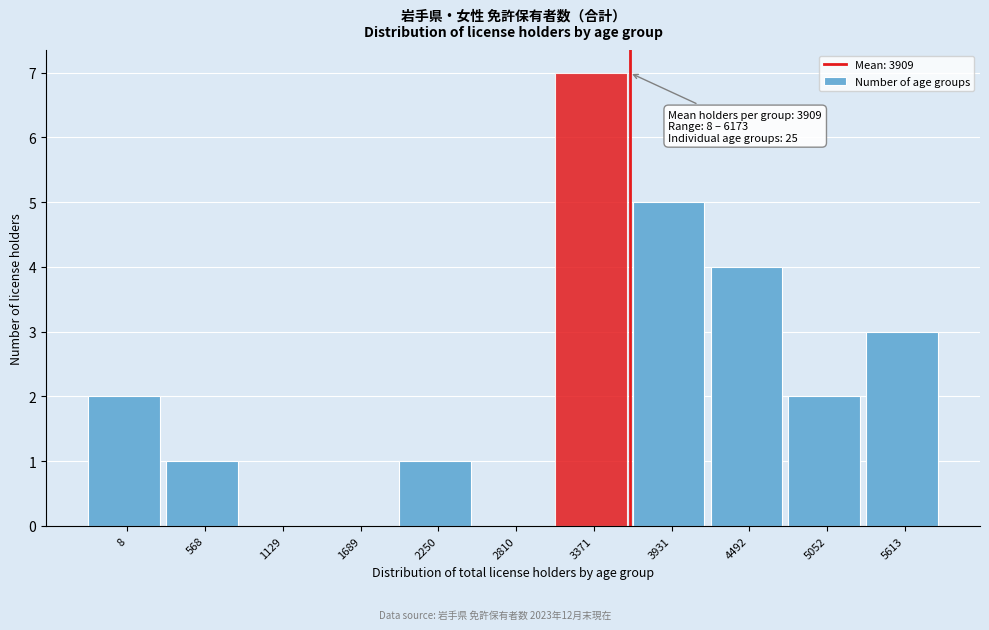

Reading left to right, extract all data points from this chart.

8=2	568=1	1129=0	1689=0	2250=1	2810=0	3371=7	3931=5	4492=4	5052=2	5613=3